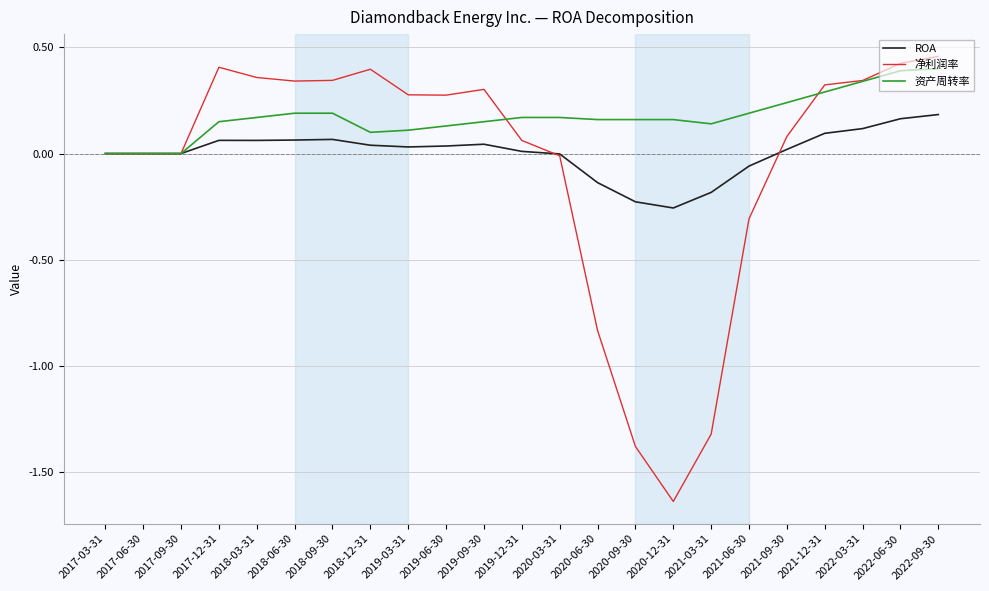

What position from the left is 2021-12-31?

20